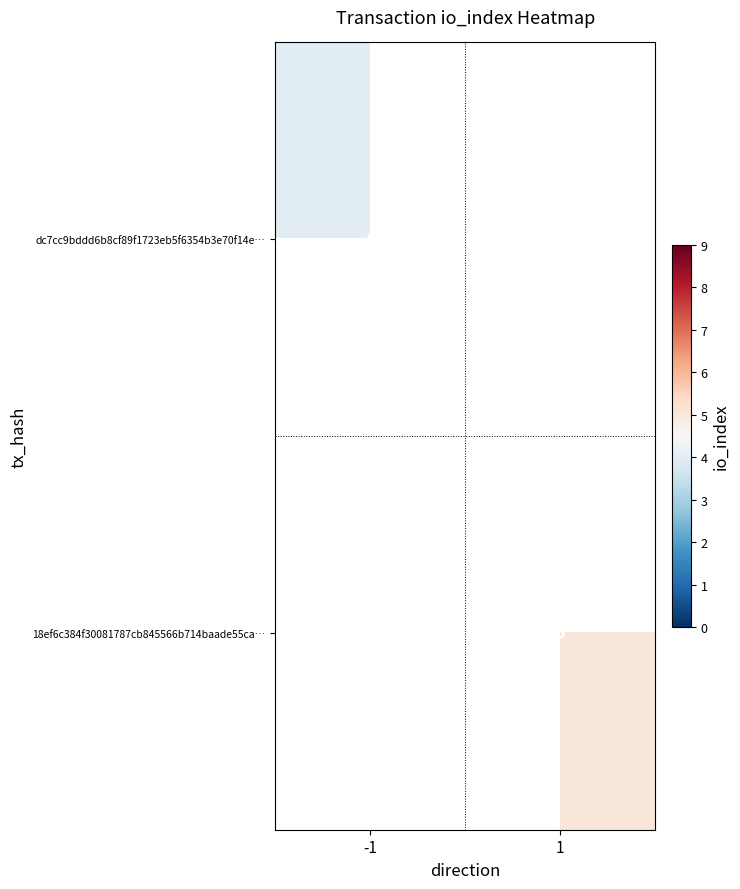

True or false: dc7cc9bddd6b8cf89f1723eb5f6354b3e70f14e… has a value of 4 at -1.

True